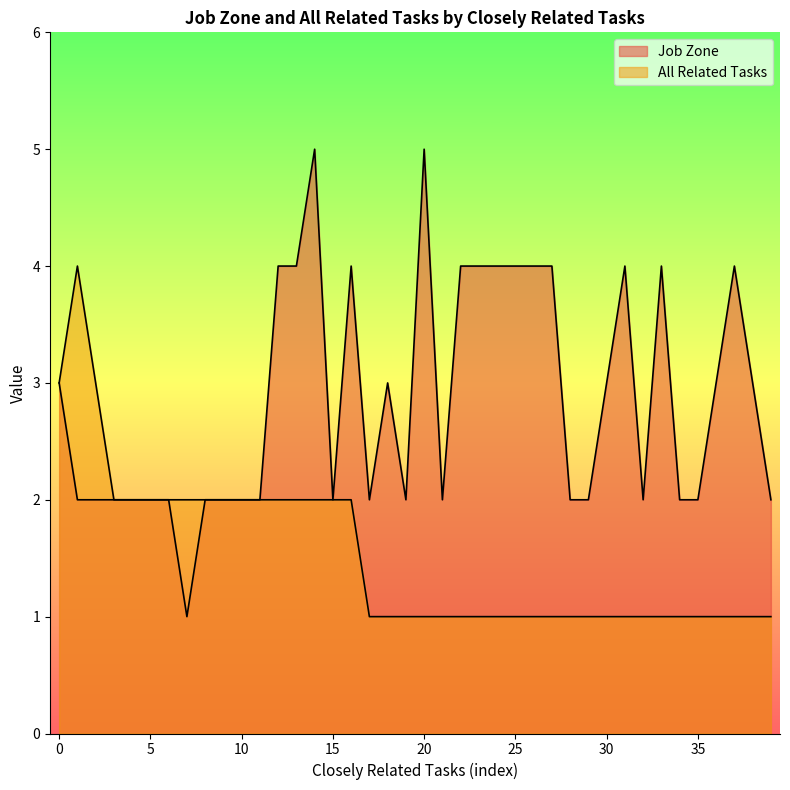

Reading right to left, extract all data points from this chart.

Job Zone: 2	3	4	3	2	2	4	2	4	3	2	2	4	4	4	4	4	4	2	5	2	3	2	4	2	5	4	4	2	2	2	2	1	2	2	2	2	2	2	3
All Related Tasks: 1	1	1	1	1	1	1	1	1	1	1	1	1	1	1	1	1	1	1	1	1	1	1	2	2	2	2	2	2	2	2	2	2	2	2	2	2	3	4	3